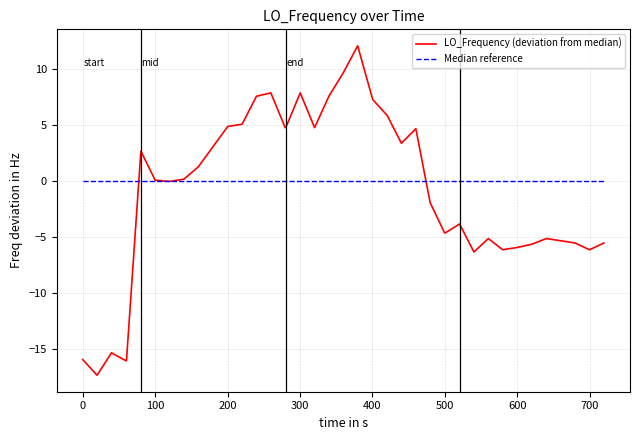

Is this an area chart (filled region under the line)?

No